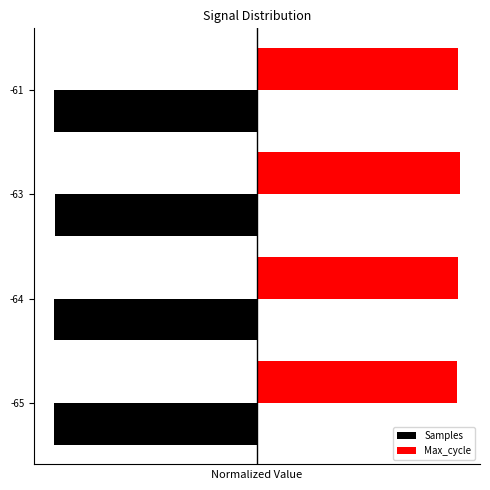

What are all the series names shown in the legend?

Samples, Max_cycle